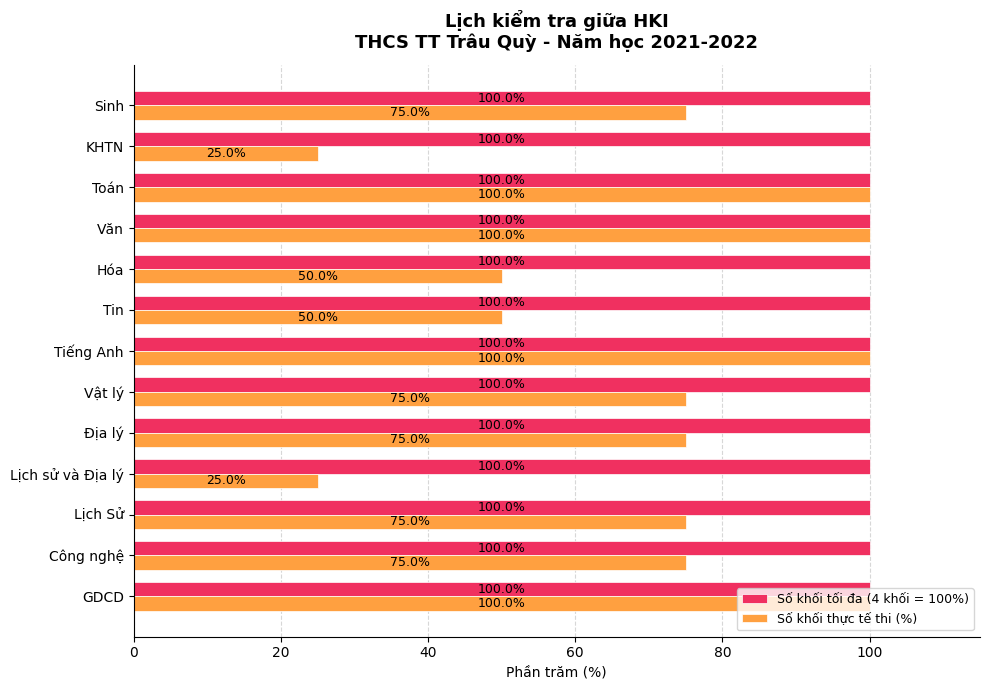

Is it true that Số khối thực tế thi (%) equals 81 at Tin?

False